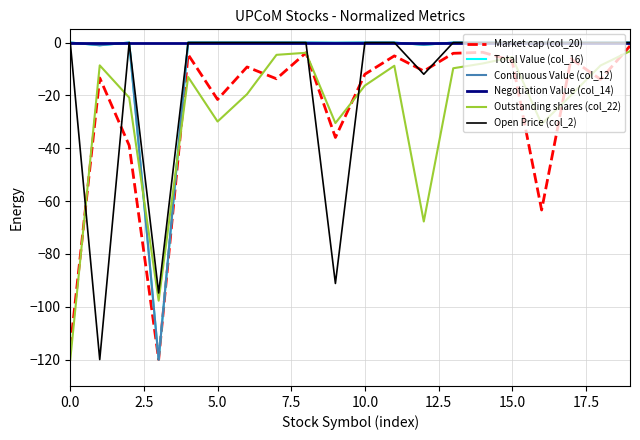

Does the chart have visible grid lines?

Yes